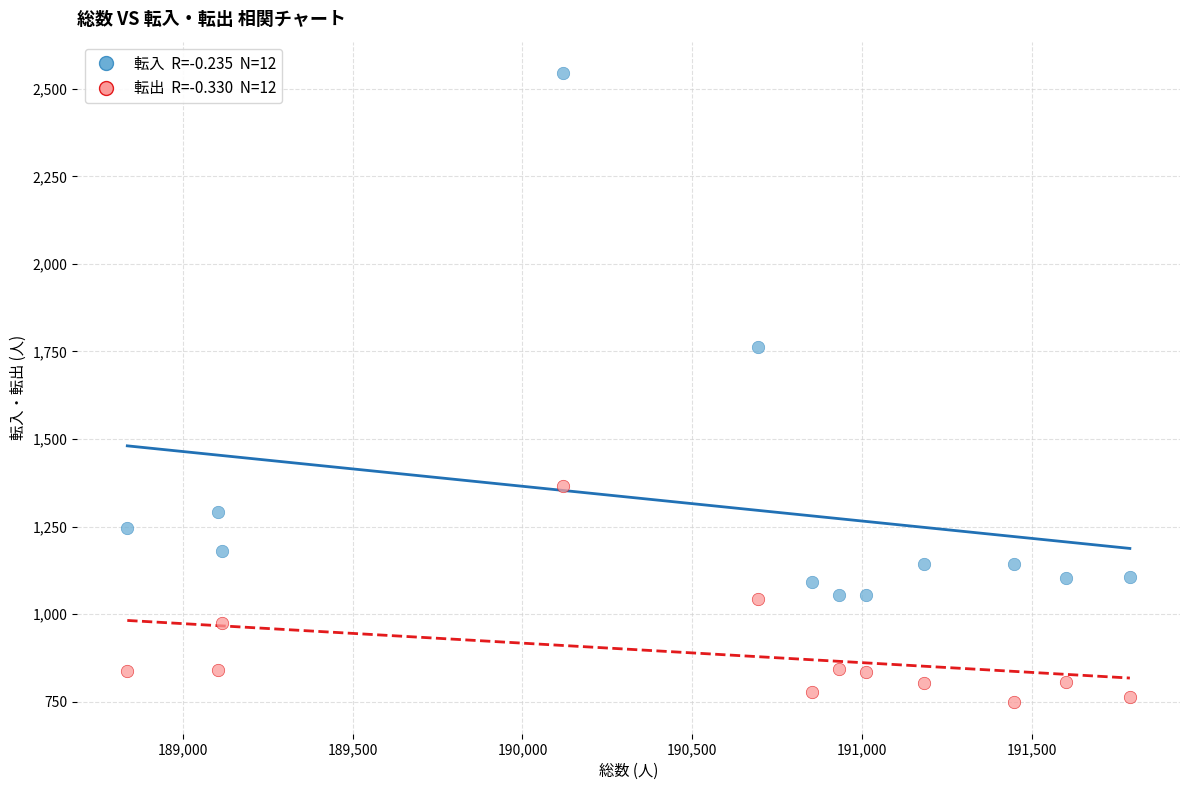

Across all data points, what is the range of Y values (max minus min)?

1797